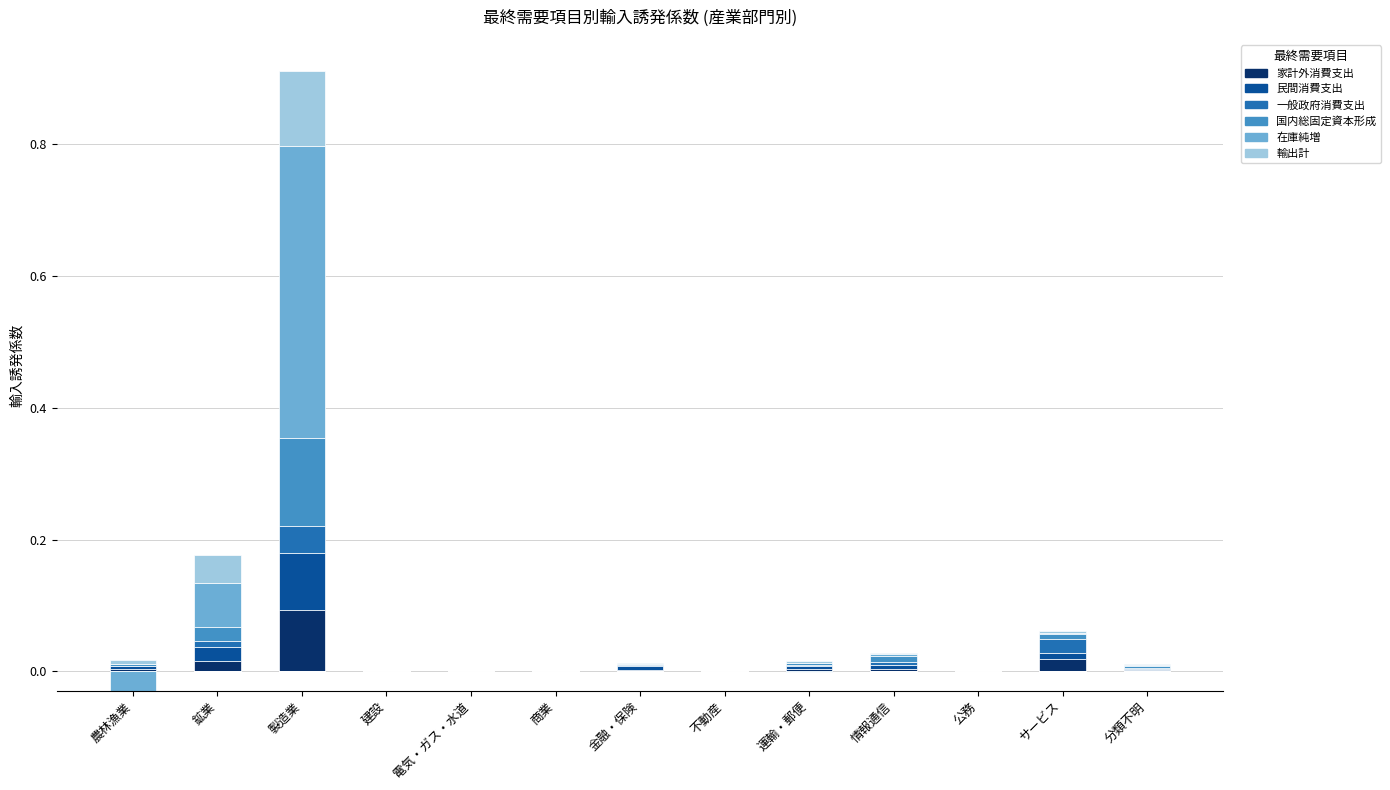

List the labels in order of 民間消費支出 value, smallest first.

建設, 公務, 不動産, 電気・ガス・水道, 商業, 分類不明, 運輸・郵便, 農林漁業, 情報通信, 金融・保険, サービス, 鉱業, 製造業